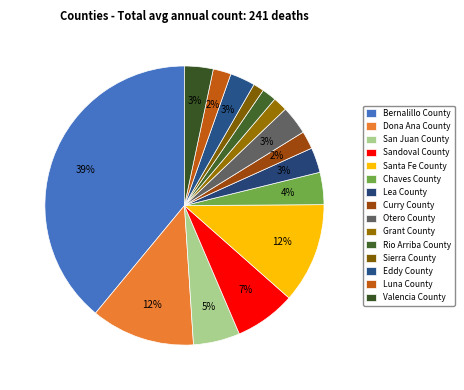

What is the change in value from Bernalillo County to Curry County?

-89